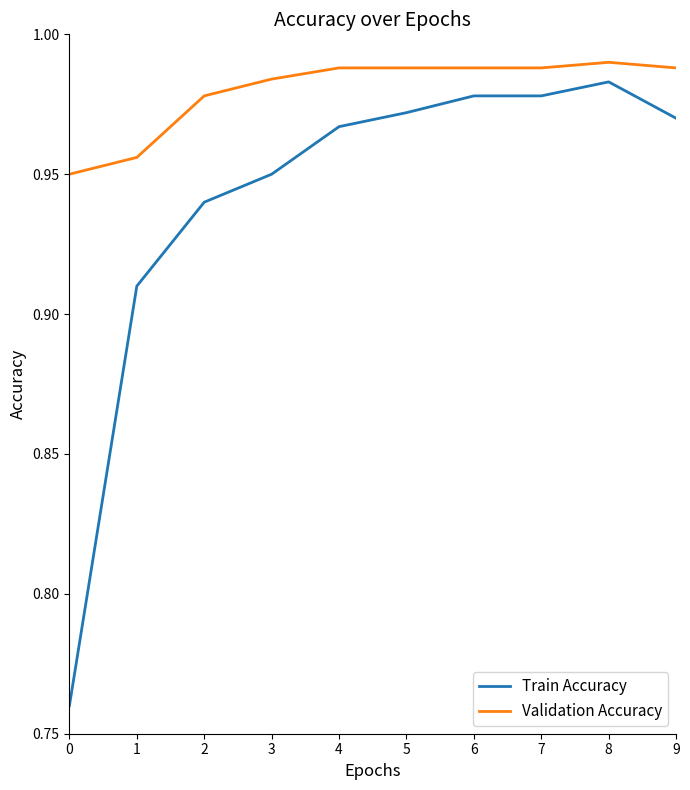

True or false: Train Accuracy and Validation Accuracy cross at least once.

False